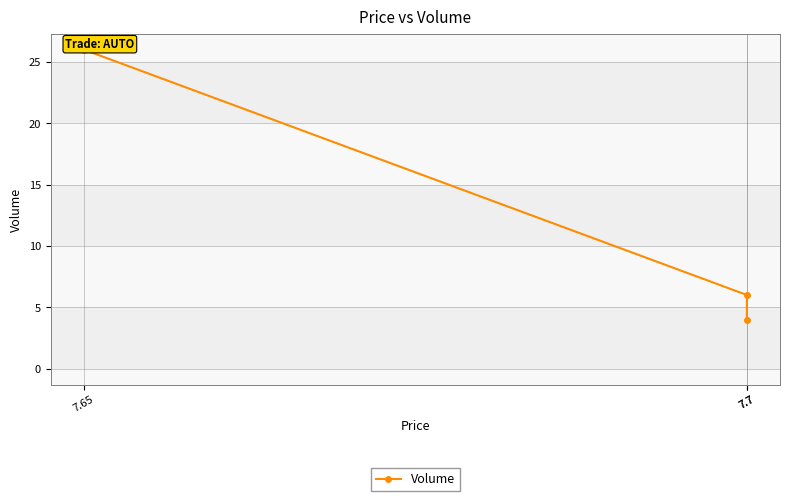

How many lines are shown in the chart?

1